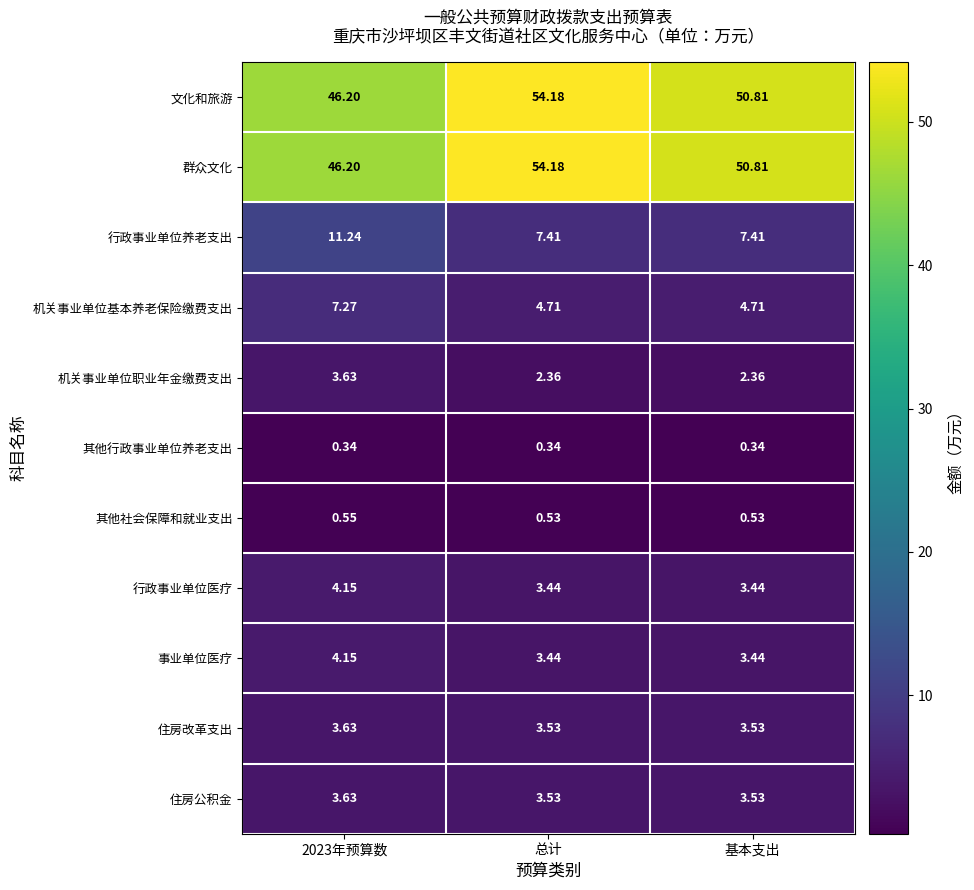

What is the greatest value displayed?

54.2